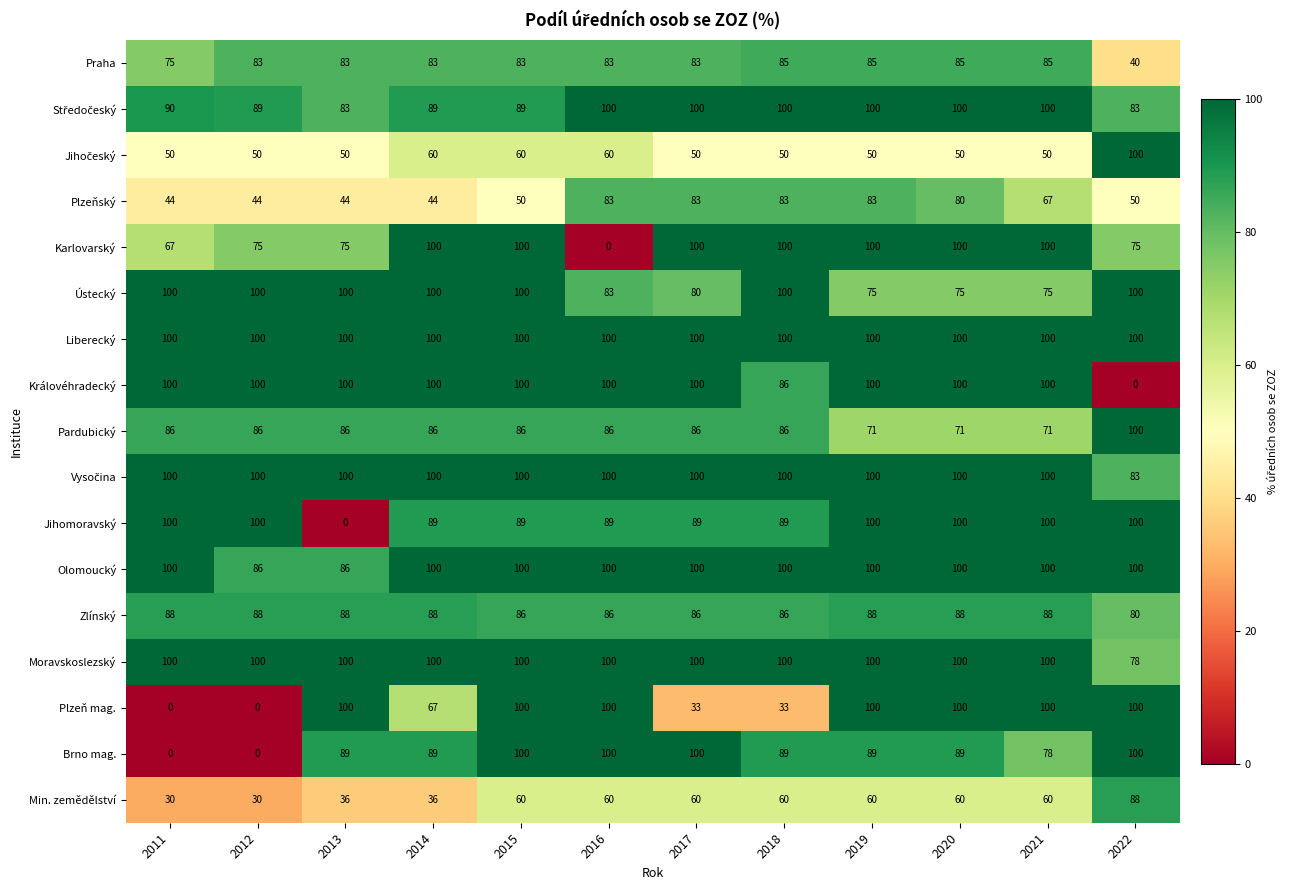

What is the minimum value for Min. zemědělství?

30